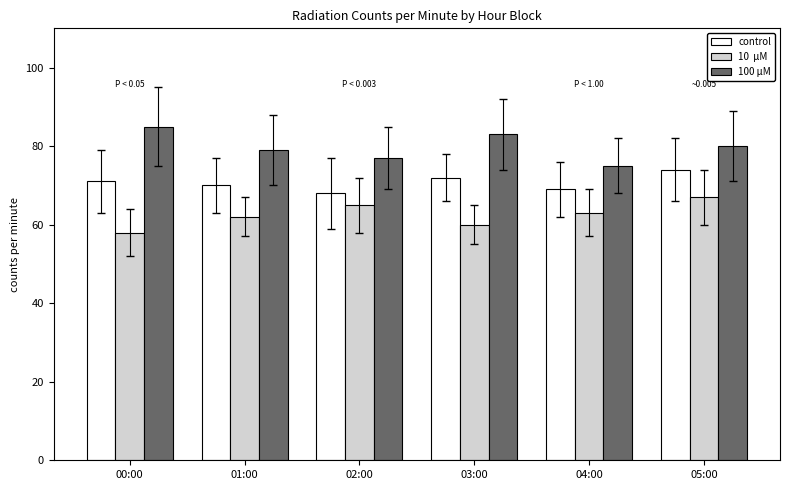

What is the total value across all series at 00:00?

214